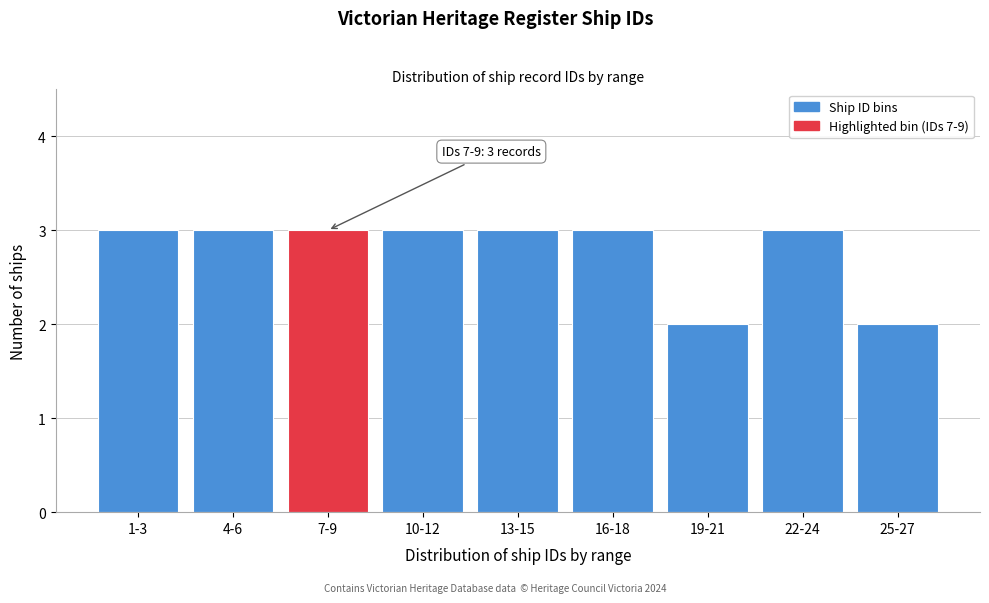

Reading left to right, extract all data points from this chart.

1-3=3	4-6=3	7-9=3	10-12=3	13-15=3	16-18=3	19-21=2	22-24=3	25-27=2